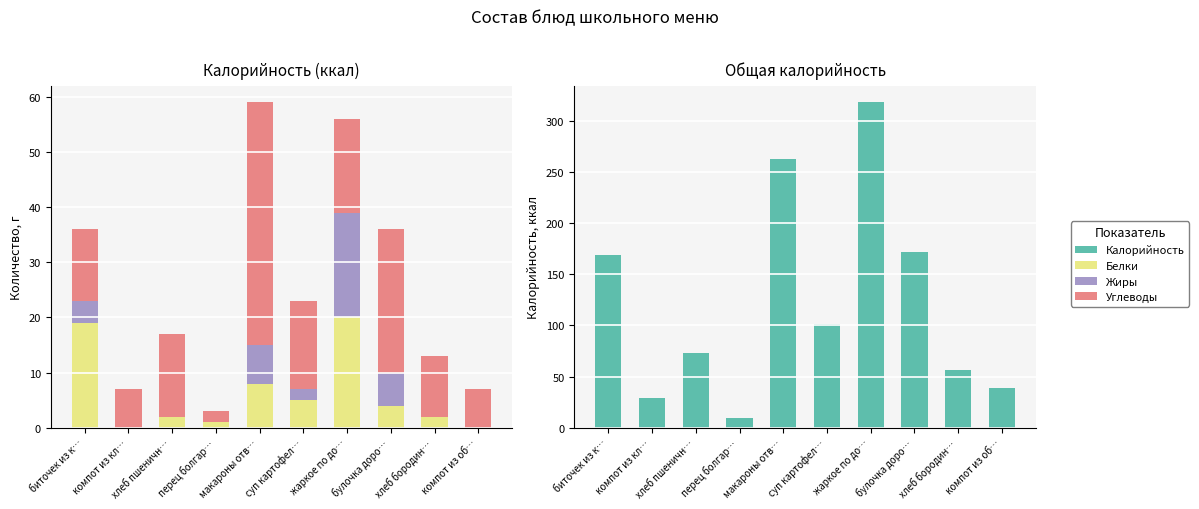

Which label corresponds to the smallest value in the chart?

компот из кл…